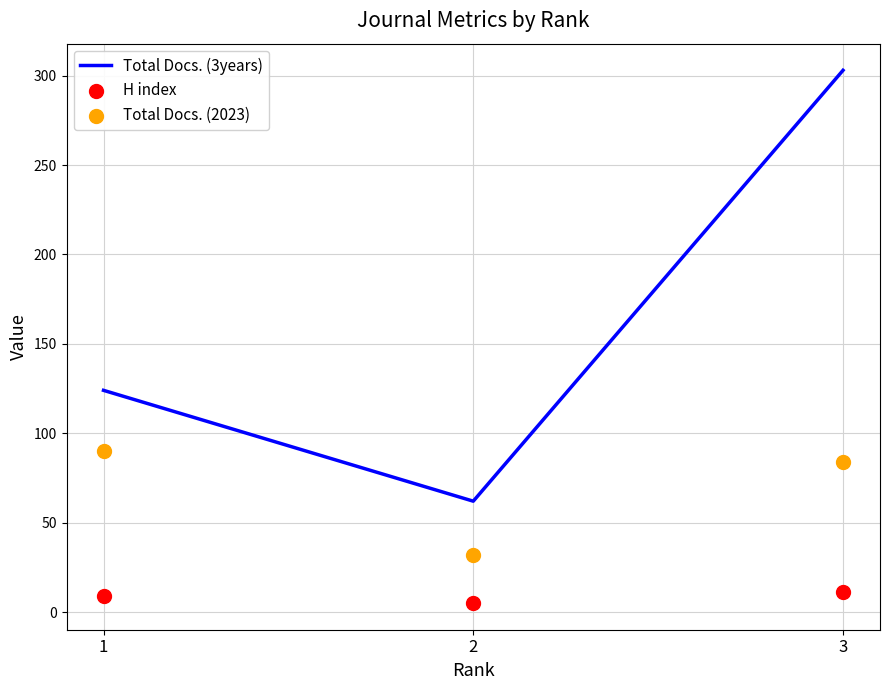

Which series contains the lowest Y value?

H index